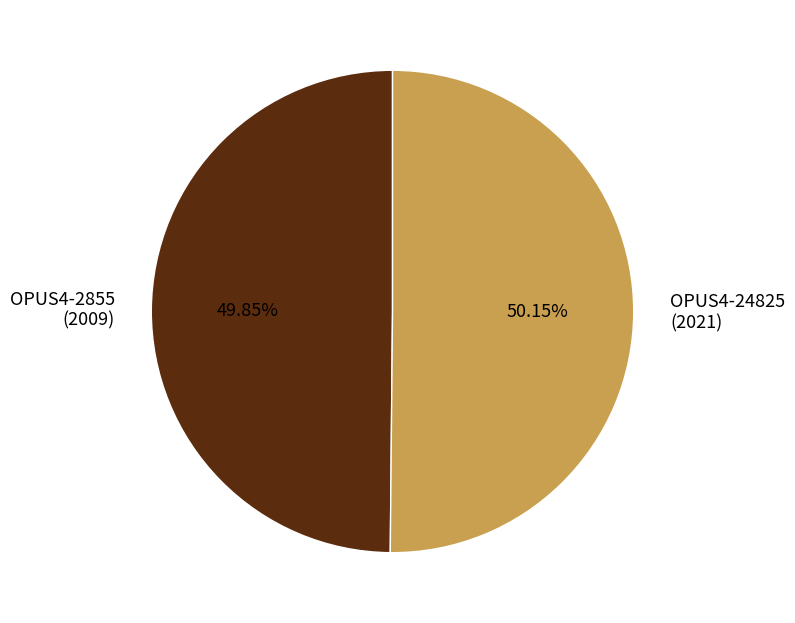

Is there any slice that represents more than half of the pie?

Yes